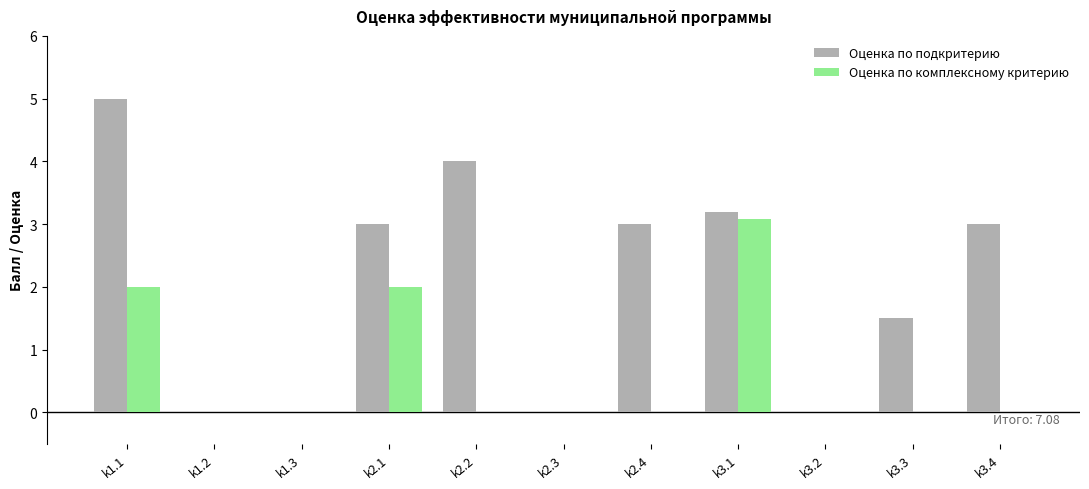

True or false: Оценка по подкритерию has a value of 3.0 at k2.4.

True